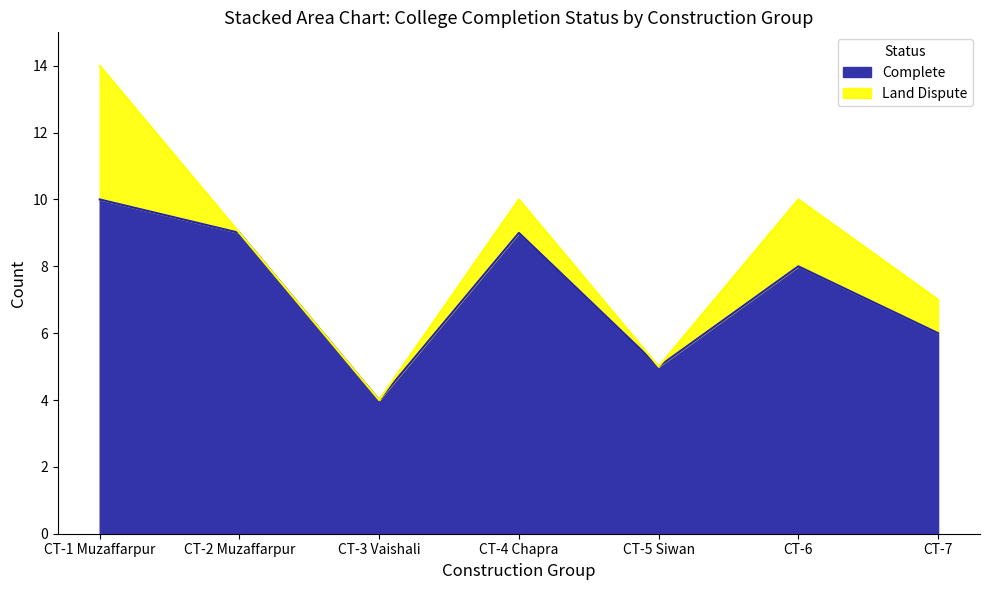

Which category has the highest value in the Complete series?

CT-1 Muzaffarpur